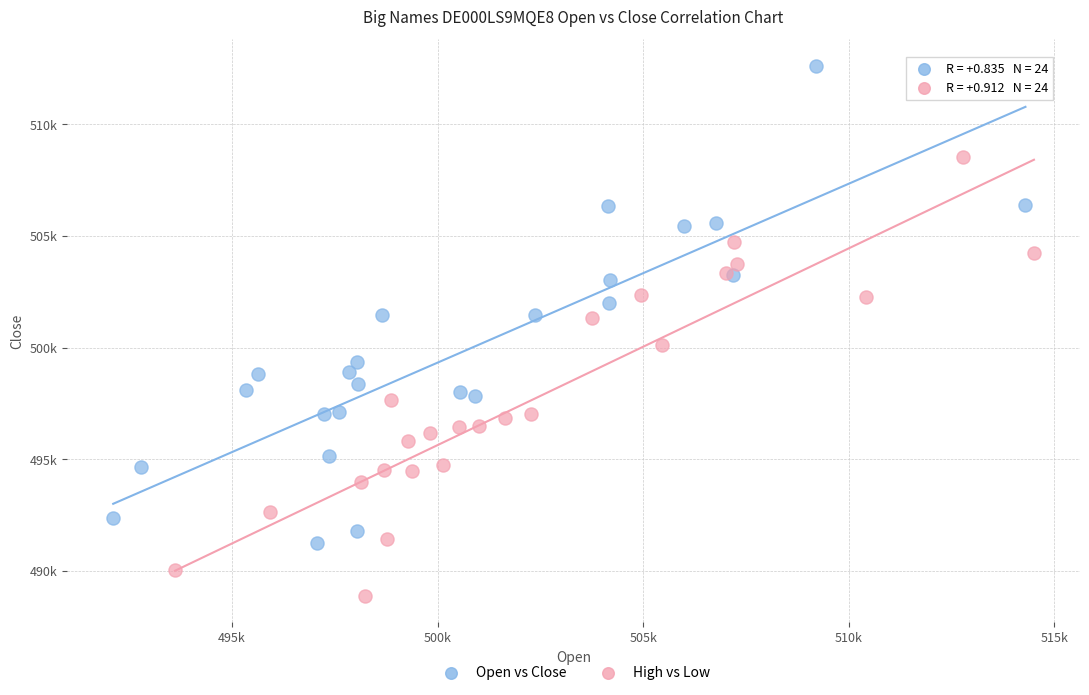

What are all the series names shown in the legend?

Open vs Close, High vs Low